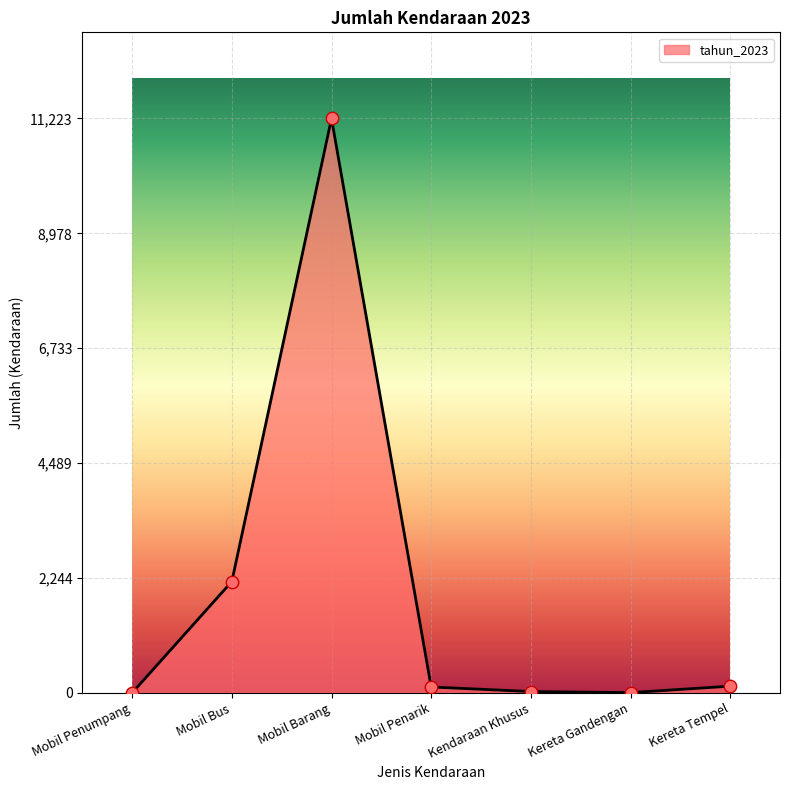

Between Mobil Penumpang and Kereta Tempel, which is larger?

Kereta Tempel